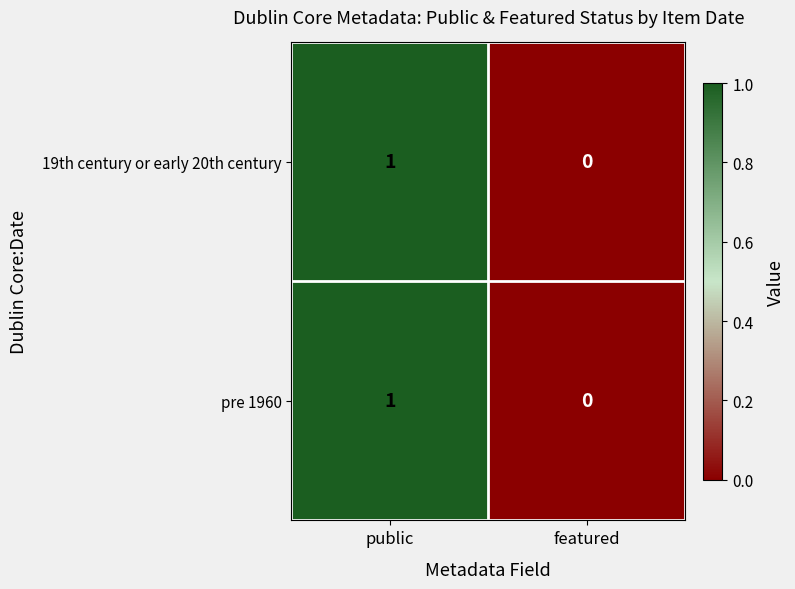

At which label is 19th century or early 20th century closest to 0?

featured